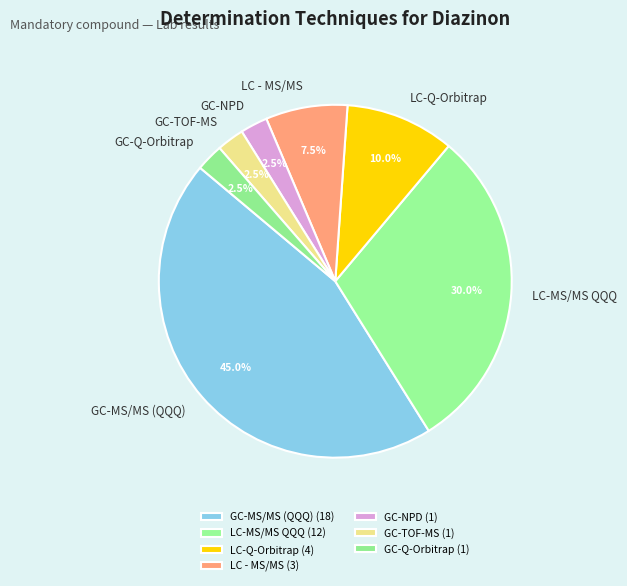

What is the total percentage of GC-NPD and LC - MS/MS?

10.0%